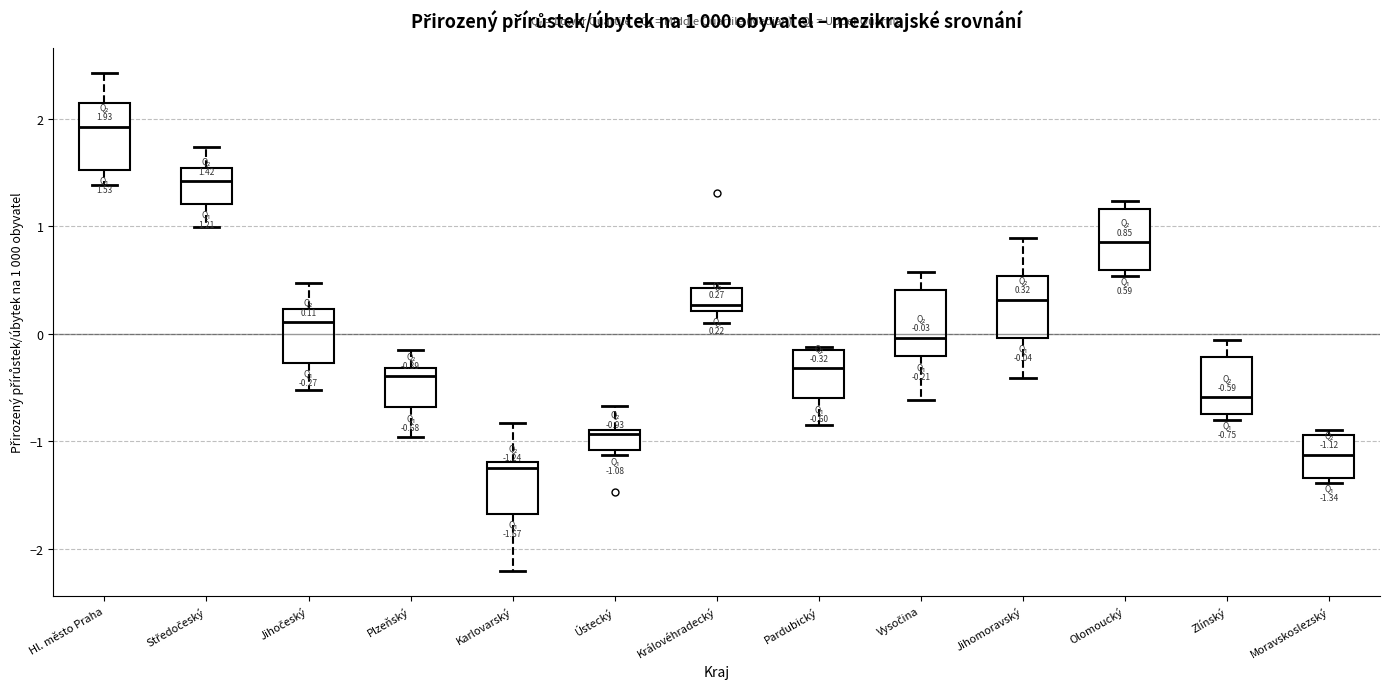

Which box's median line is the highest?

Hl. město Praha